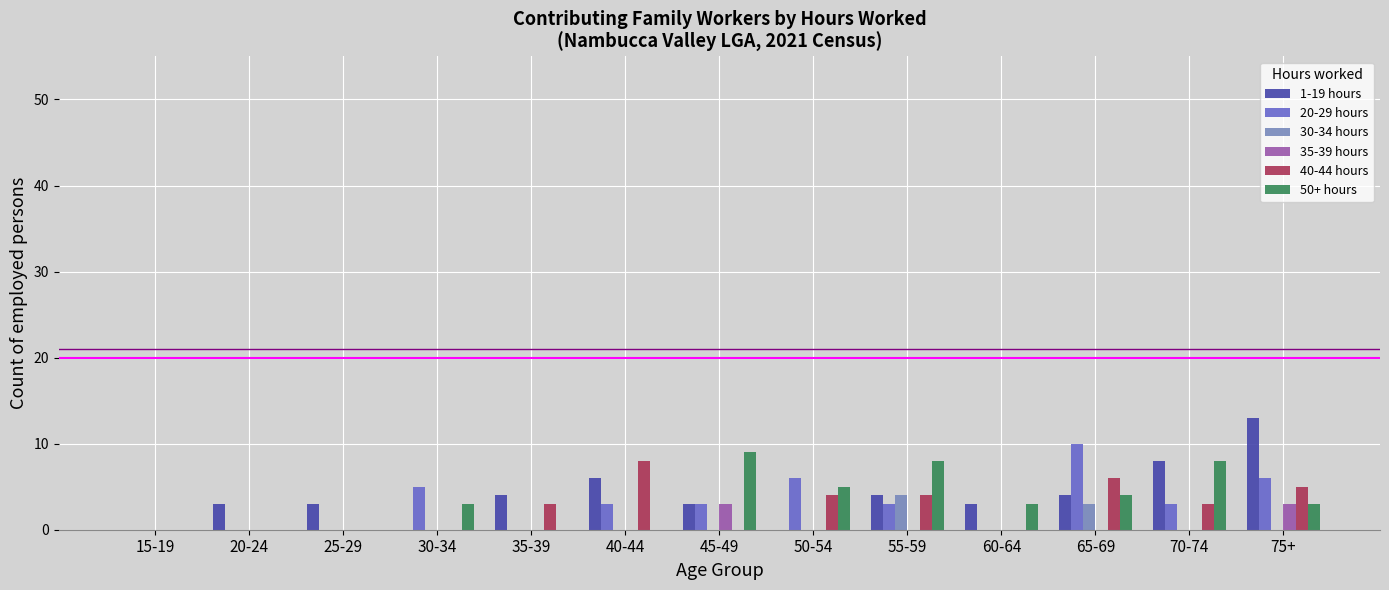

The 30-34 hours series shows 2 at 70-74. True or false?

False